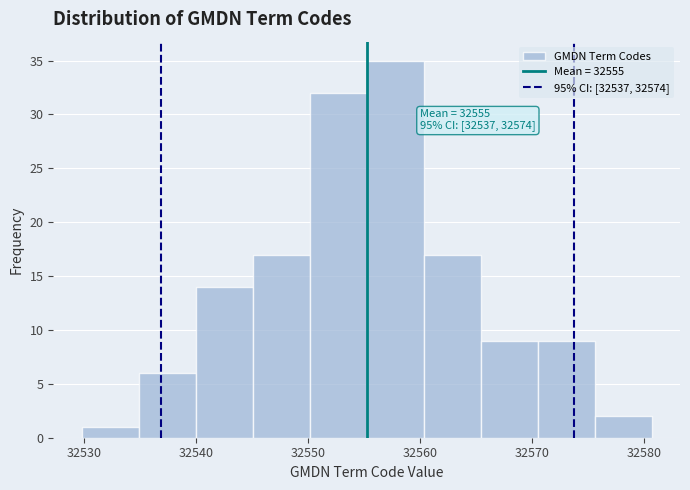

Which range on the x-axis has the tallest bar?

32555 to 32560